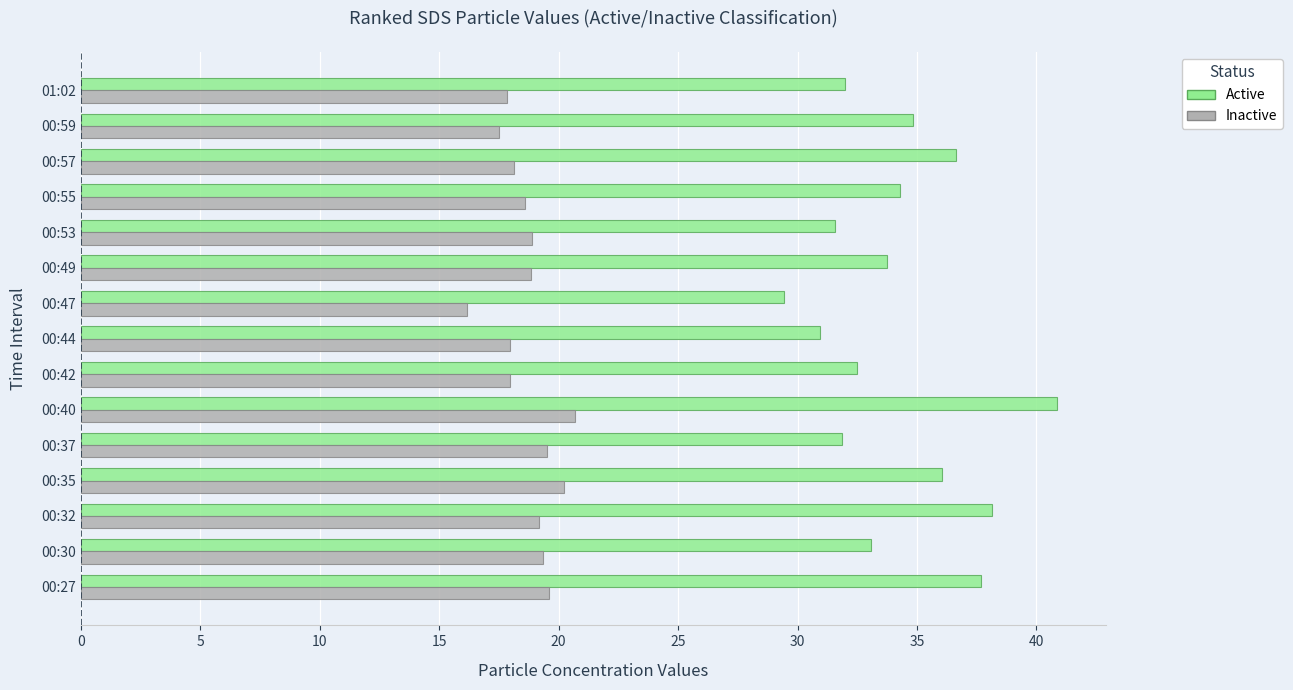

Which category has the lowest value across all series?

00:47